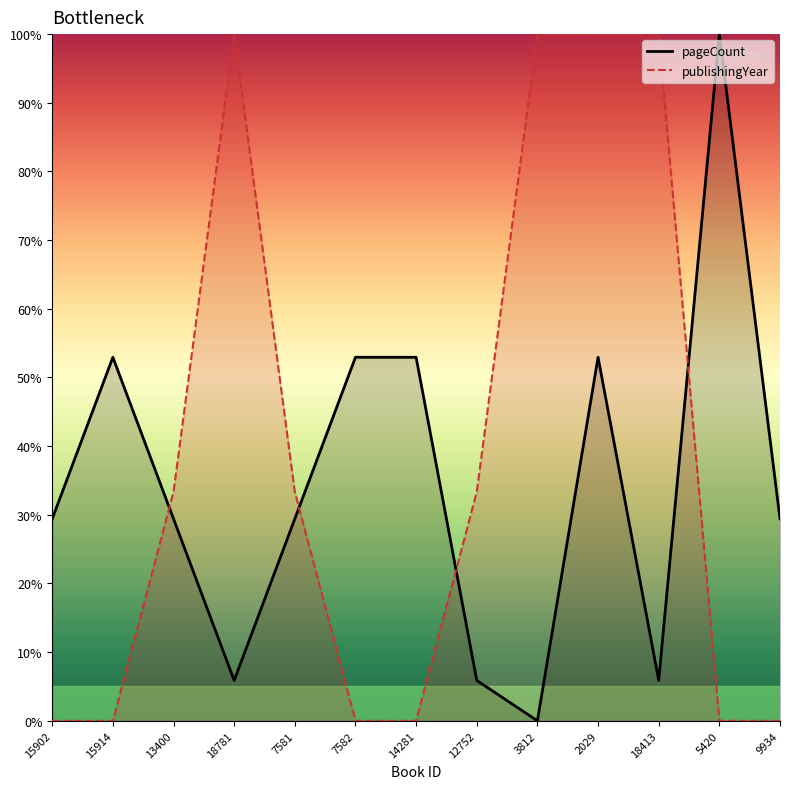

Which series ends up on top after the final intersection of pageCount and publishingYear?

pageCount